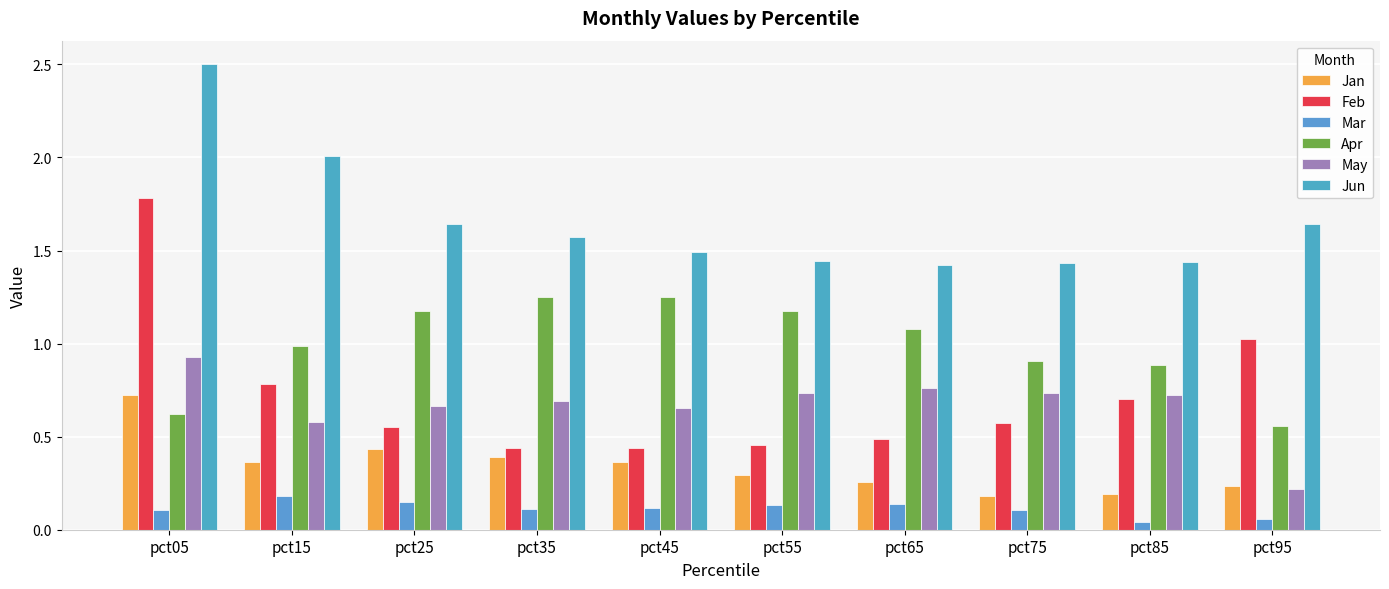

Are the bars grouped side by side (vs. stacked)?

Yes